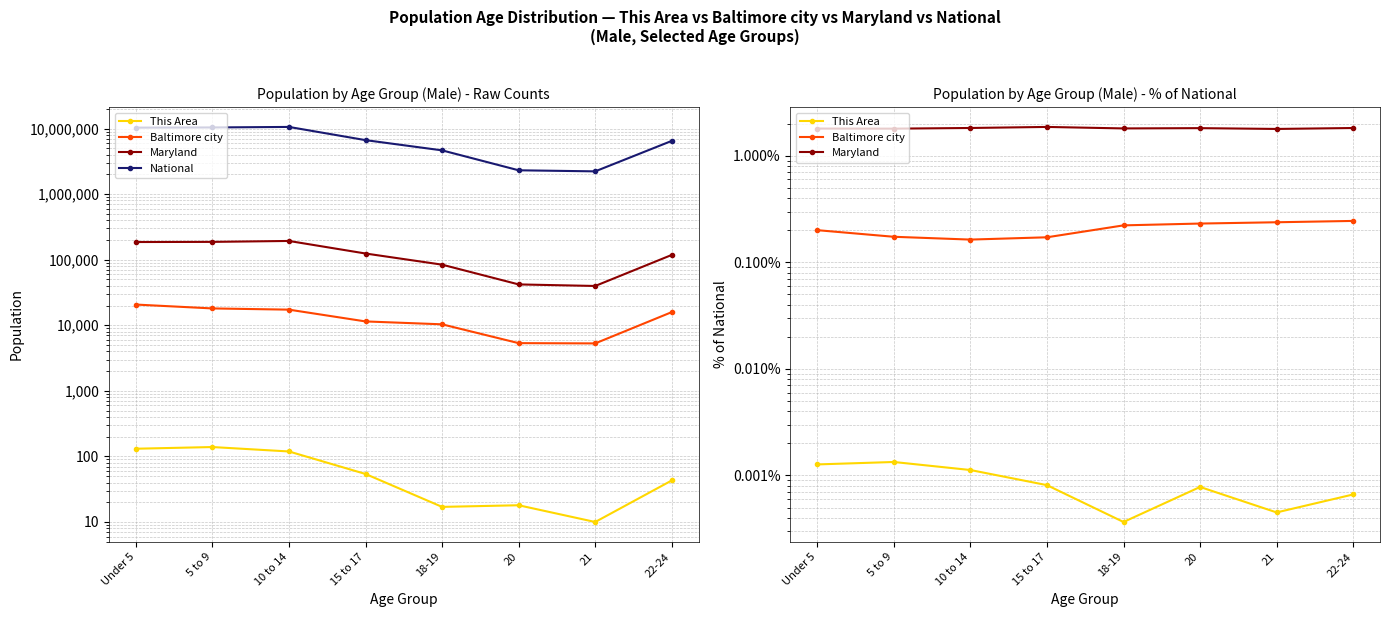

Which series has the largest total across all categories?

National